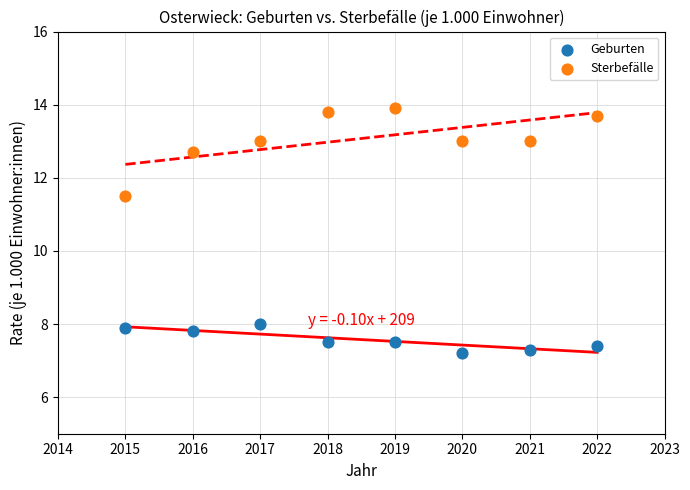

Which series contains the lowest Y value?

Geburten